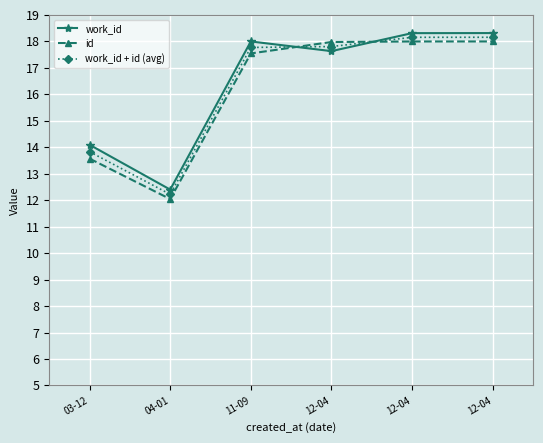

What are all the series names shown in the legend?

work_id, id, work_id + id (avg)